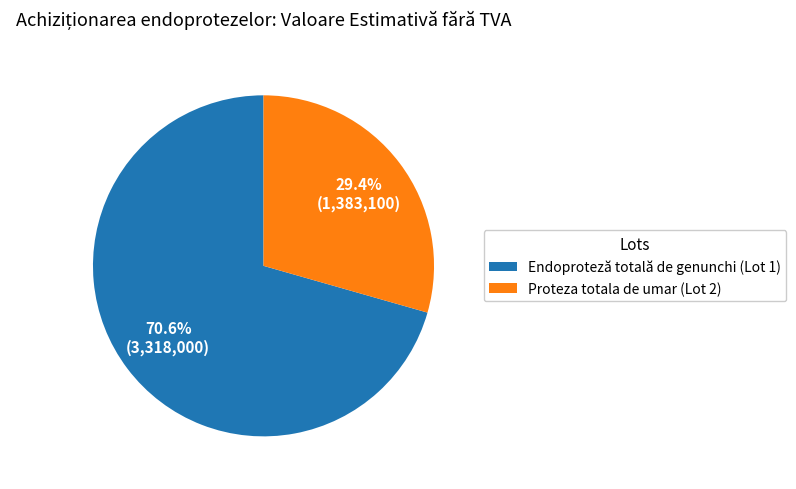

How many slices are in this pie chart?

2